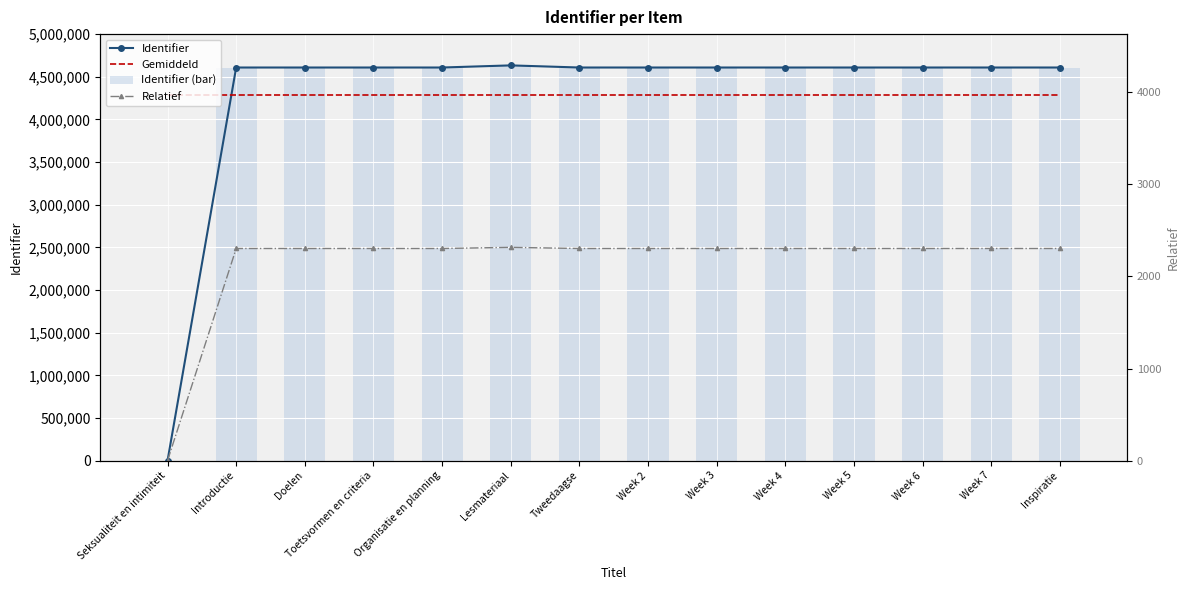

At which label does Identifier (bar) reach its minimum?

Seksualiteit en intimiteit